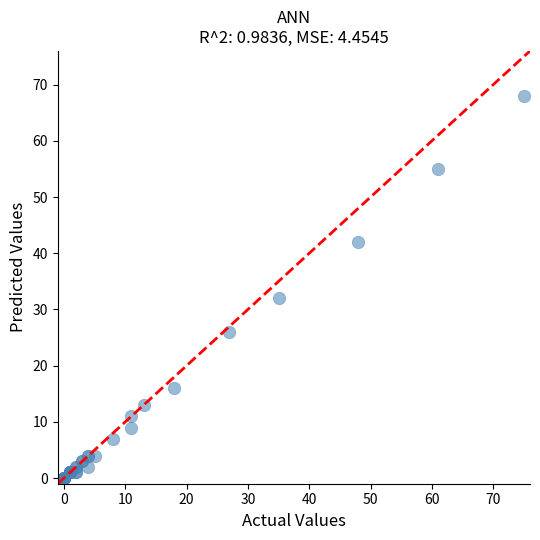

What Y value in the scatter plot is closest to 34?

32